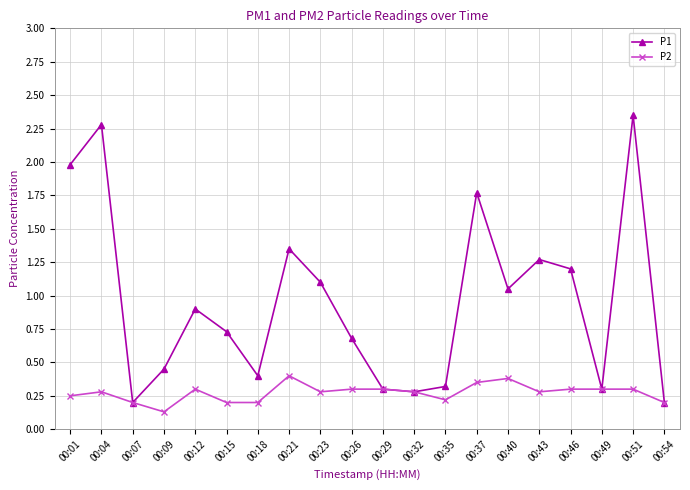

At which category does P2 reach its first local valley?

00:09